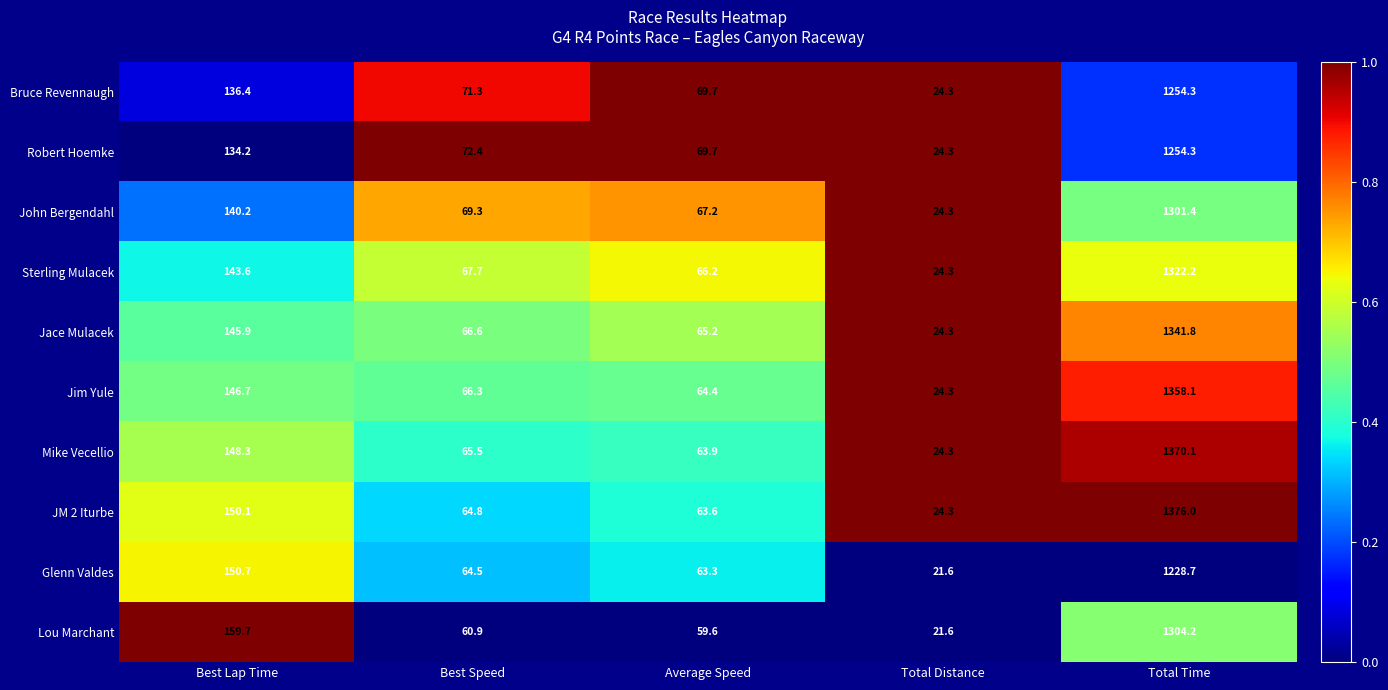

Which series has the largest total across all categories?

JM 2 Iturbe